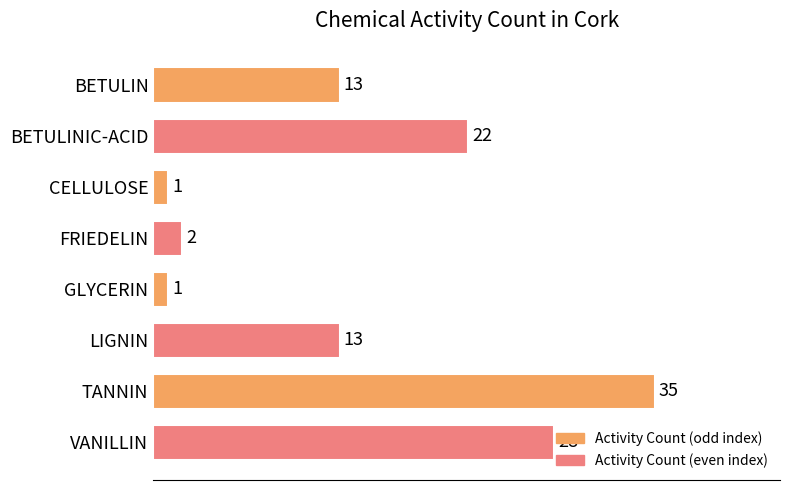

How many values are below 13?

3